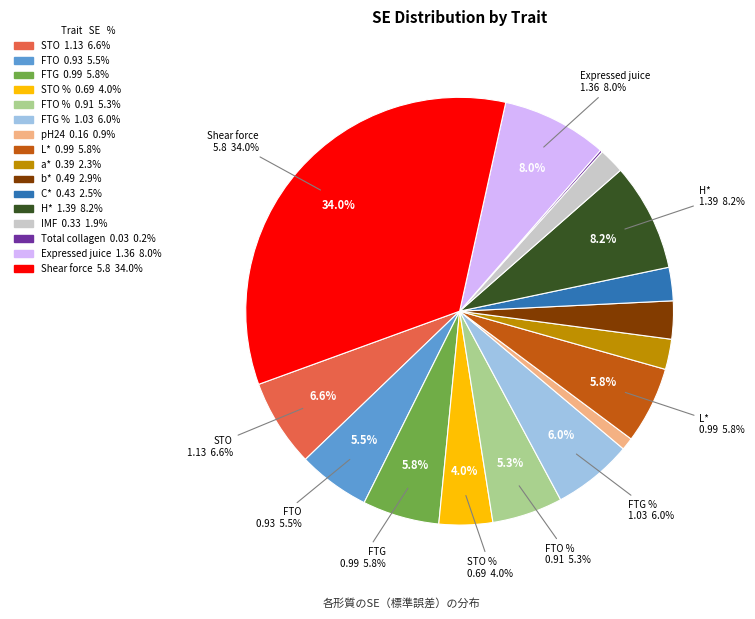

Count the number of slices in the pie.

16